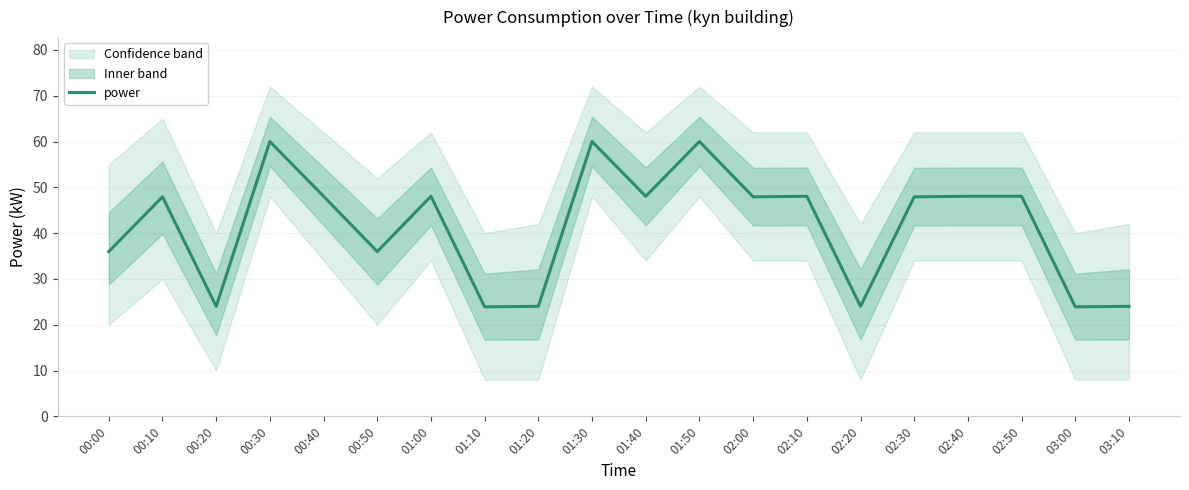

What is the label of the 10th point from the right?

01:40